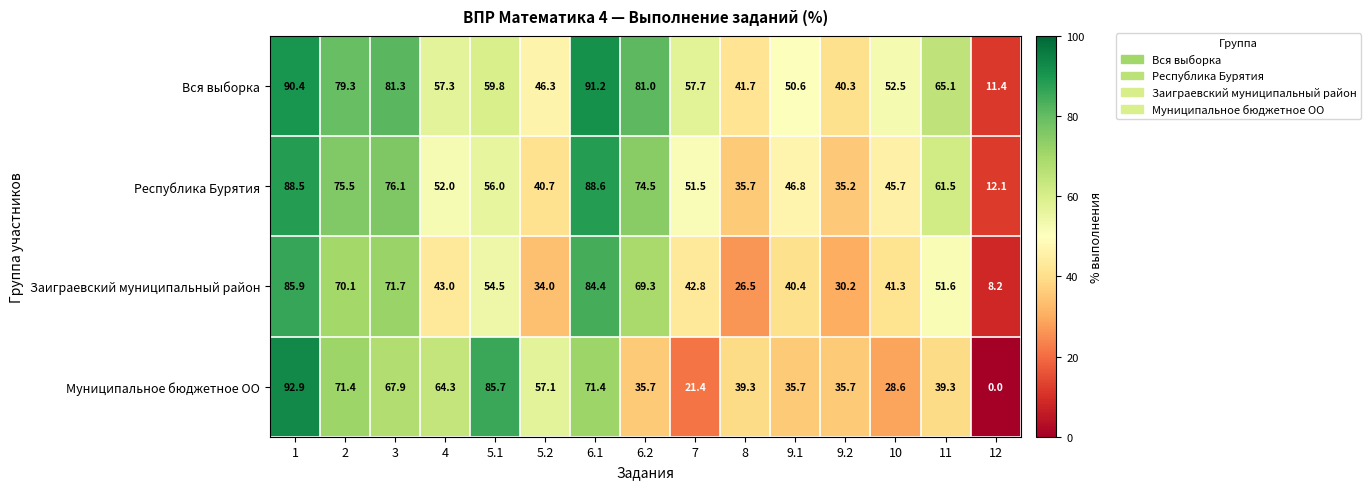

Which series has the widest spread of values?

Муниципальное бюджетное ОО